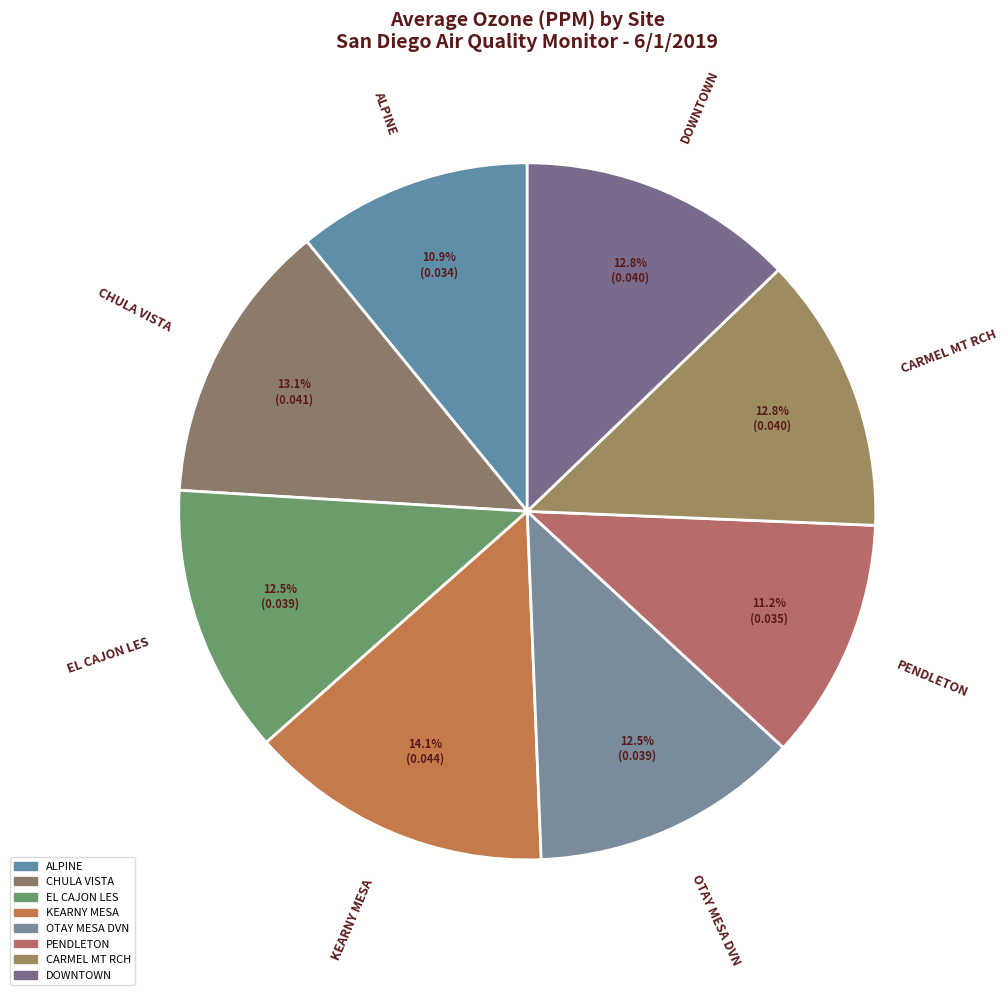

Is it true that DOWNTOWN is 1% of the pie?

False